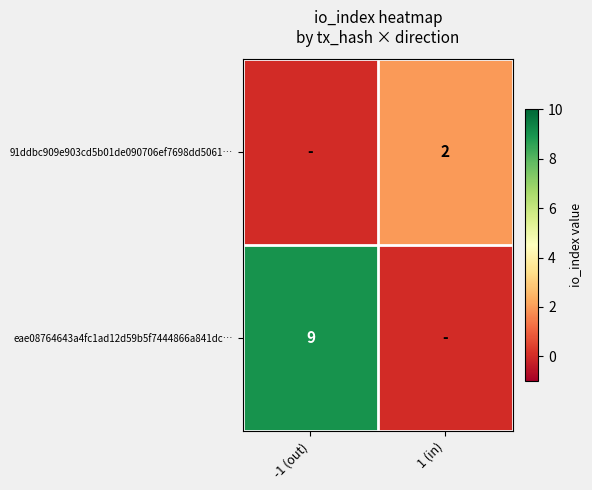

True or false: eae08764643a4fc1ad12d59b5f7444866a841dc… has a value of 9 at -1 (out).

True